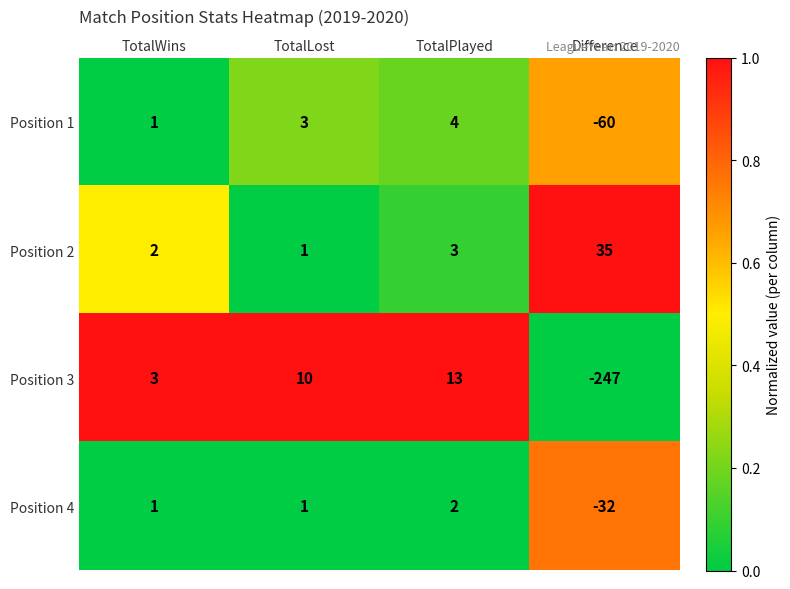

What is the difference between the maximum and minimum values in the Position 2 series?

34